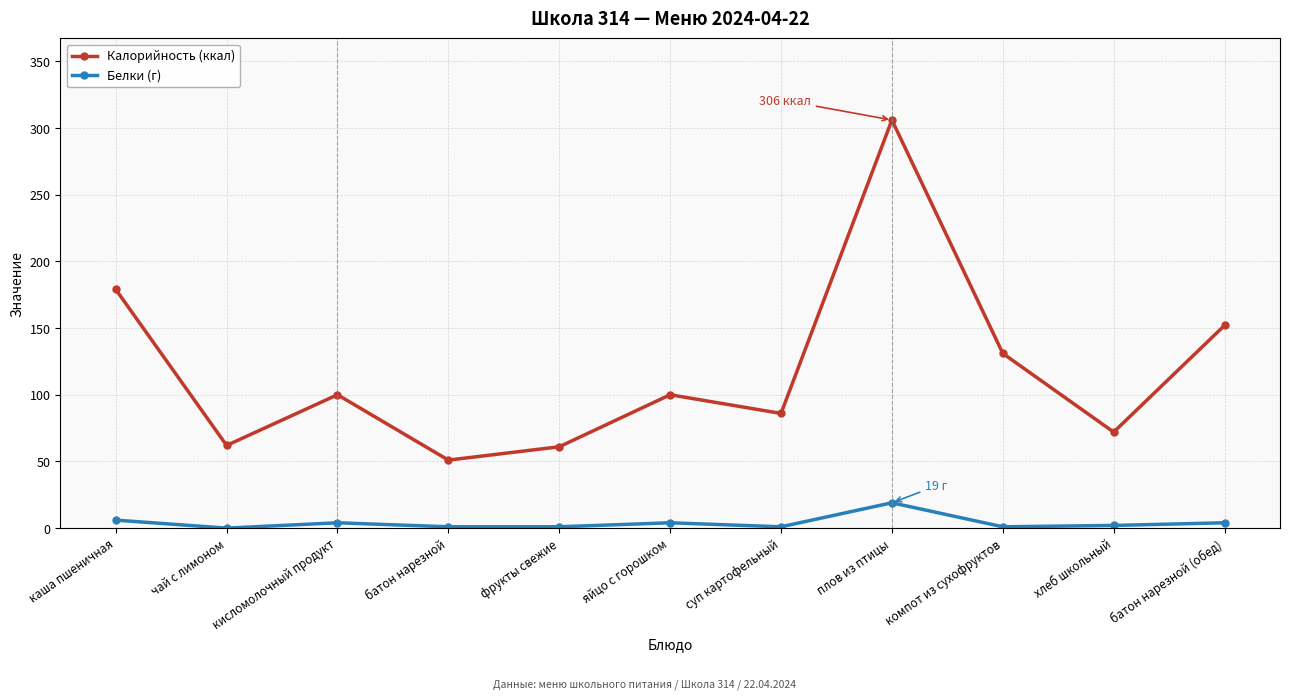

True or false: Калорийность (ккал) and Белки (г) cross at least once.

False